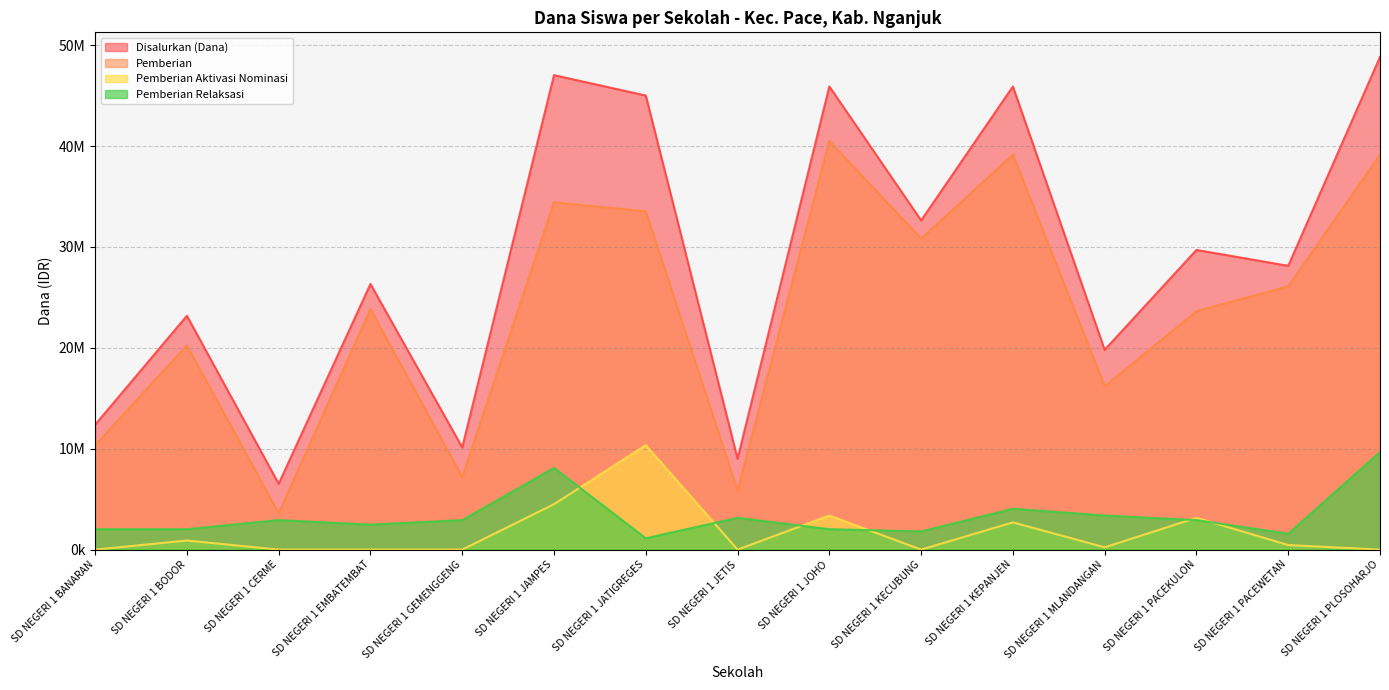

At SD NEGERI 1 GEMENGGENG, list the series in order from largest to smallest.

Disalurkan (Dana), Pemberian, Pemberian Relaksasi, Pemberian Aktivasi Nominasi